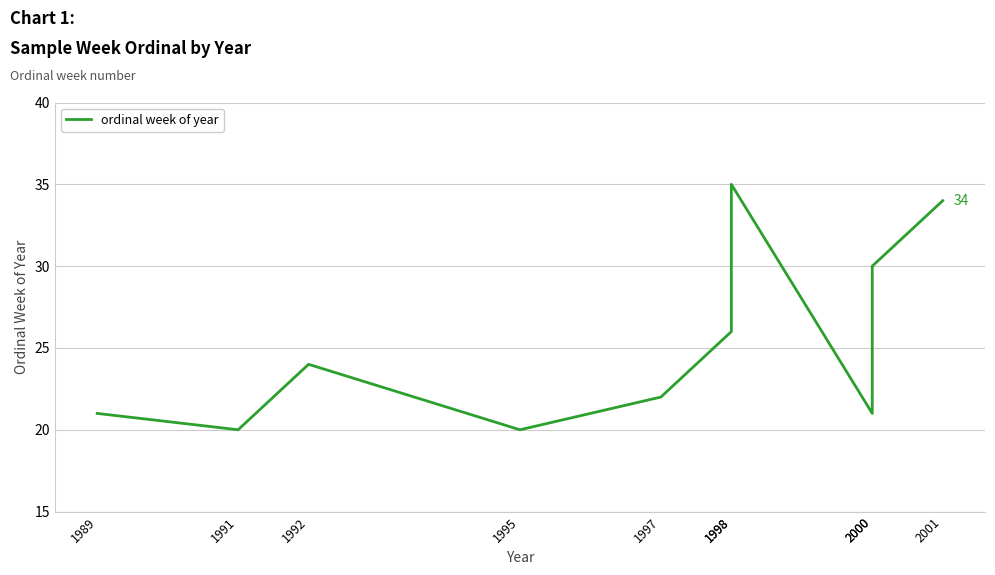

Reading right to left, transcribe all the data shown in this chart.

34	30	21	35	26	22	20	24	20	21